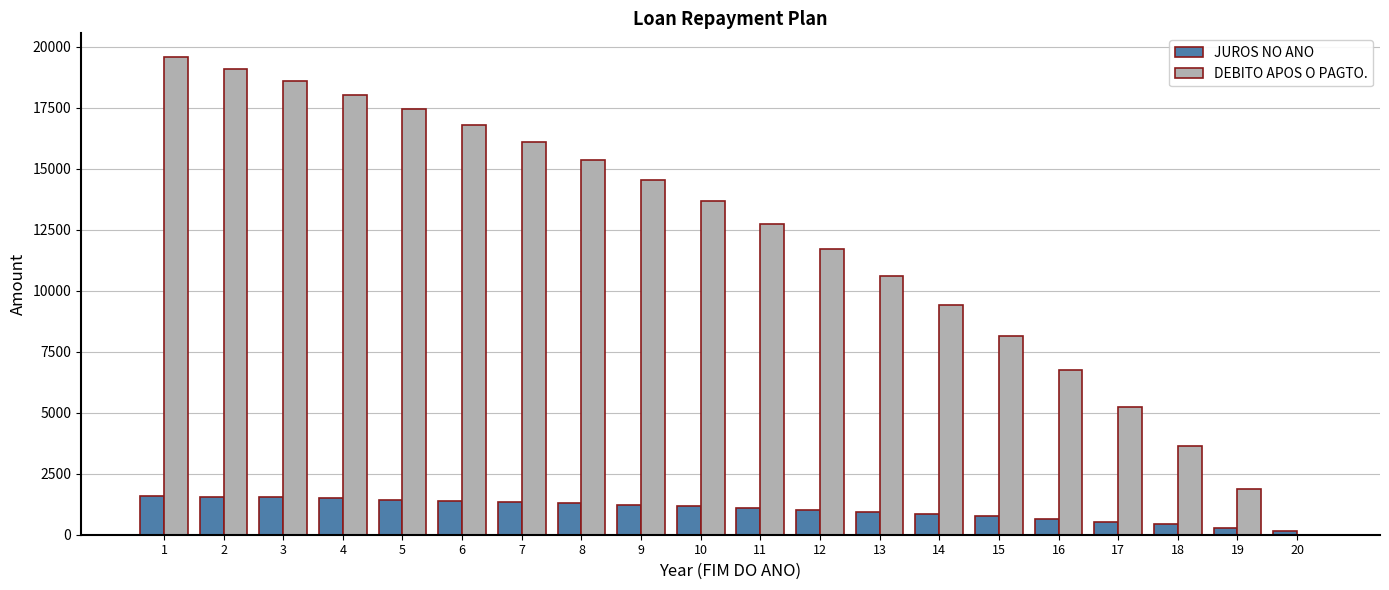

At which category does the chart reach its peak across all series?

1